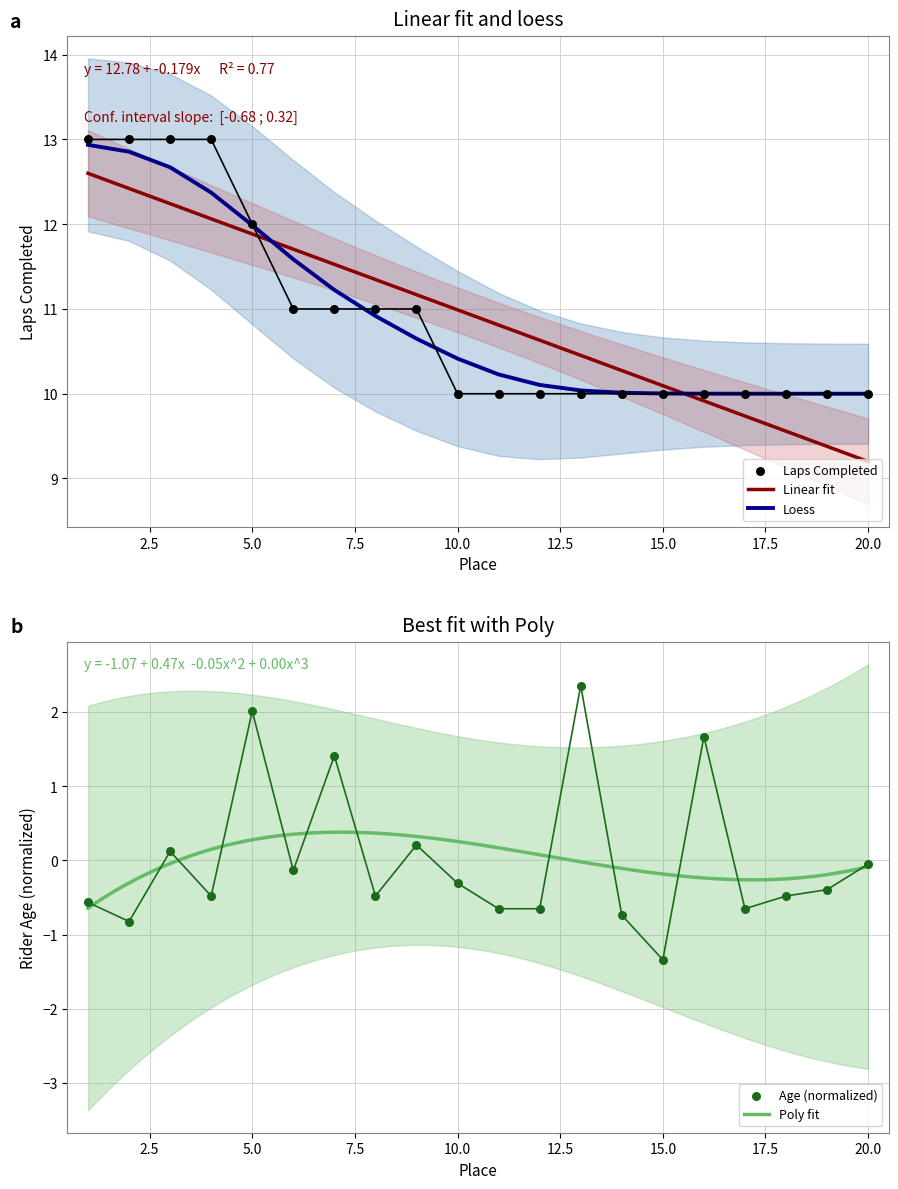

What is the total value across all series at 6?

10.9